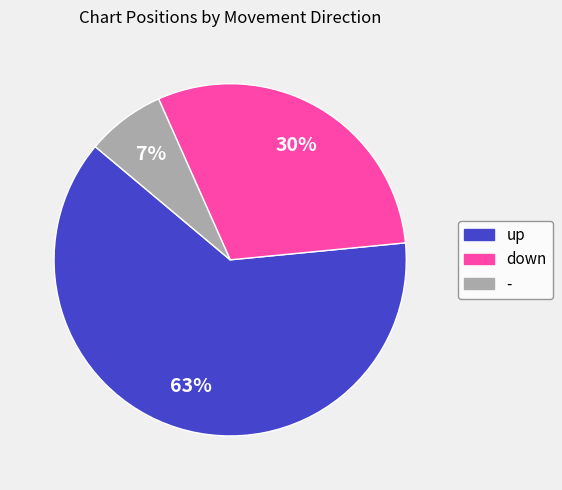

Which slice represents more than half of the pie?

up